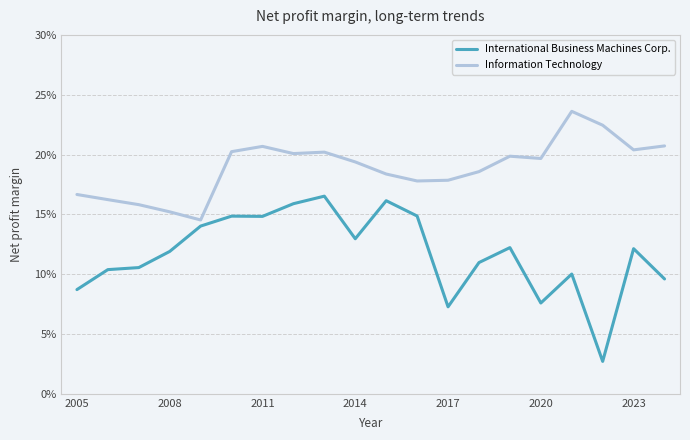

Reading left to right, list all the values displayed in this chart.

International Business Machines Corp.: 0.1	0.1	0.1	0.1	0.1	0.1	0.1	0.2	0.2	0.1	0.2	0.1	0.1	0.1	0.1	0.1	0.1	0.0	0.1	0.1
Information Technology: 0.2	0.2	0.2	0.2	0.1	0.2	0.2	0.2	0.2	0.2	0.2	0.2	0.2	0.2	0.2	0.2	0.2	0.2	0.2	0.2